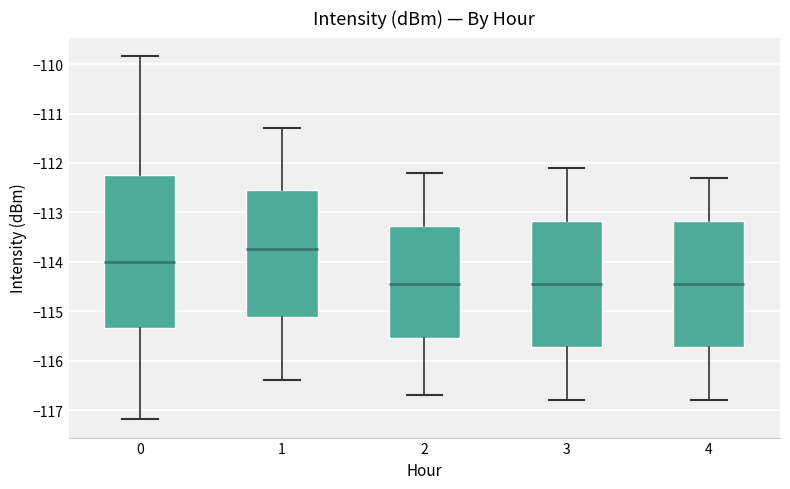

Reading left to right, transcribe this box plot: for each box, give where its median line is, the range the box spans, and where its two whiskers end, as read against the y-axis. The values are not printed on the chart, so give them approximately, as read against the axis.

0: median -114.0, box -115.3 to -112.2, whiskers -117.2 to -109.8
1: median -113.7, box -115.1 to -112.5, whiskers -116.4 to -111.3
2: median -114.4, box -115.5 to -113.3, whiskers -116.7 to -112.2
3: median -114.4, box -115.7 to -113.2, whiskers -116.8 to -112.1
4: median -114.4, box -115.7 to -113.2, whiskers -116.8 to -112.3